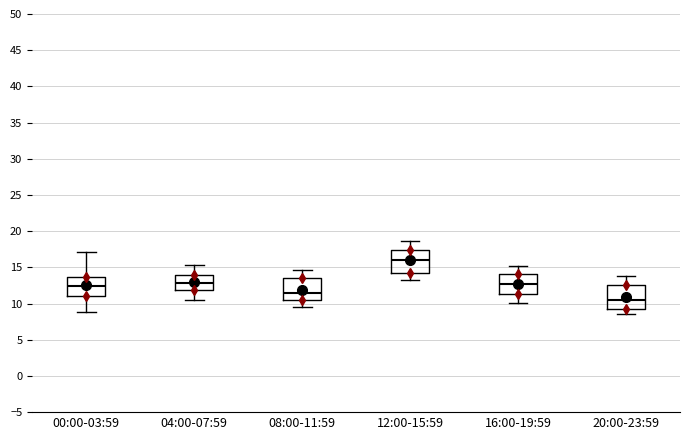

Reading left to right, read every box against the y-axis: the position of its median line, the range the box covers, and the ends of its whiskers. The values are not printed on the chart, so give them approximately, as read against the axis.

00:00-03:59: median 12.5, box 11.0 to 13.5, whiskers 9.0 to 17.0
04:00-07:59: median 13.0, box 12.0 to 14.0, whiskers 10.5 to 15.5
08:00-11:59: median 11.5, box 10.5 to 13.5, whiskers 9.5 to 14.5
12:00-15:59: median 16.0, box 14.5 to 17.5, whiskers 13.5 to 18.5
16:00-19:59: median 12.5, box 11.5 to 14.0, whiskers 10.0 to 15.0
20:00-23:59: median 10.5, box 9.0 to 12.5, whiskers 8.5 to 14.0